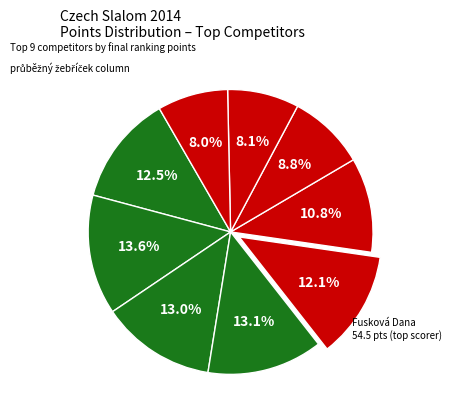

How many slices are in this pie chart?

9